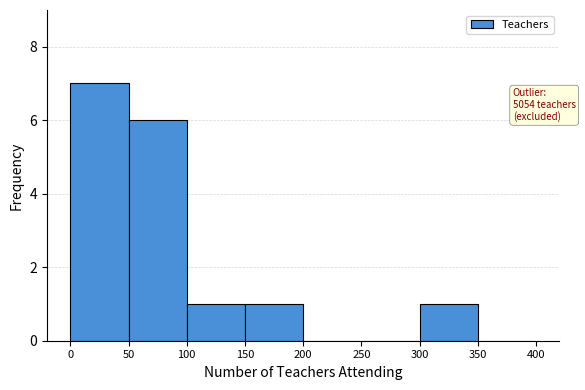

Over which range of the x-axis is the bar tallest?

0 to 50